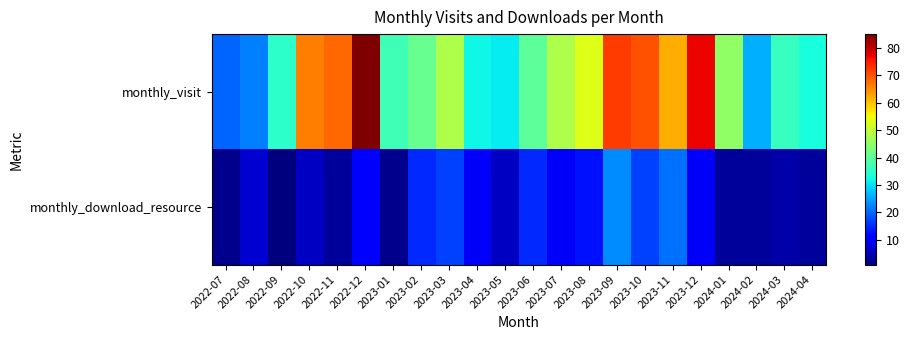

How many data points does each series have?

22